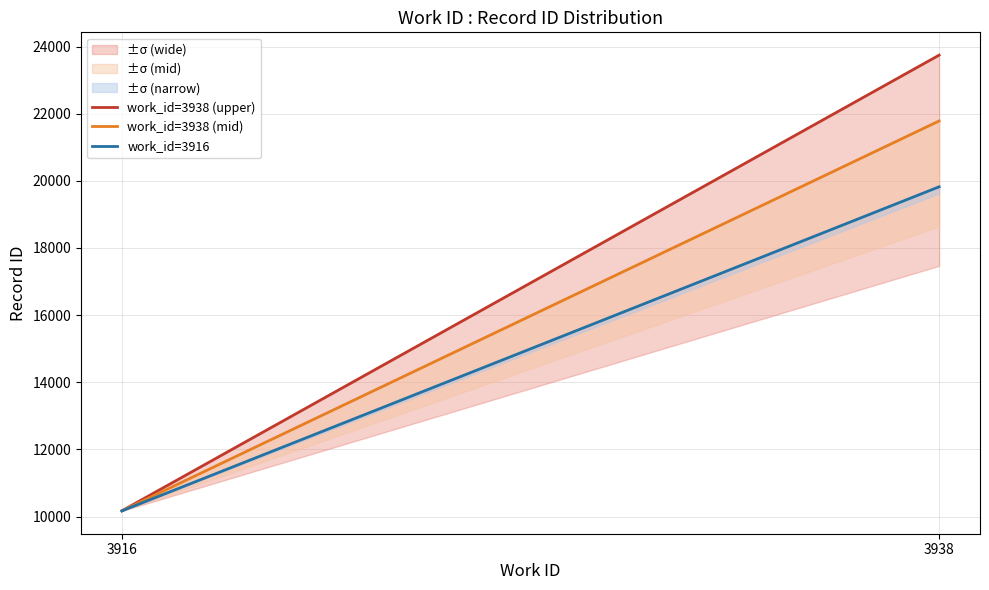

What is the average value of the work_id=3916 series?

14995.1